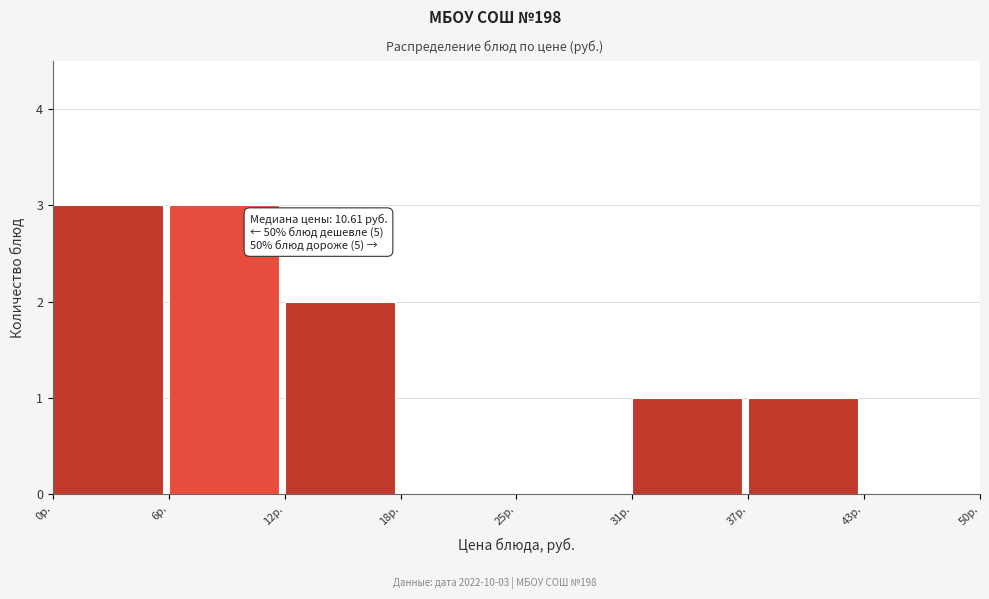

Reading left to right, what are all the values shown in this chart?

0р.=3	6р.=3	12р.=2	18р.=0	25р.=0	31р.=1	37р.=1	43р.=0